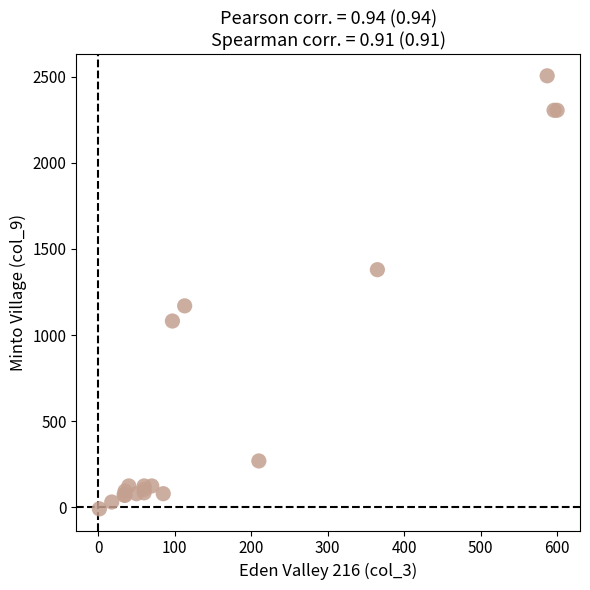

What Y value in the scatter plot is closest to 1248?

1170.0